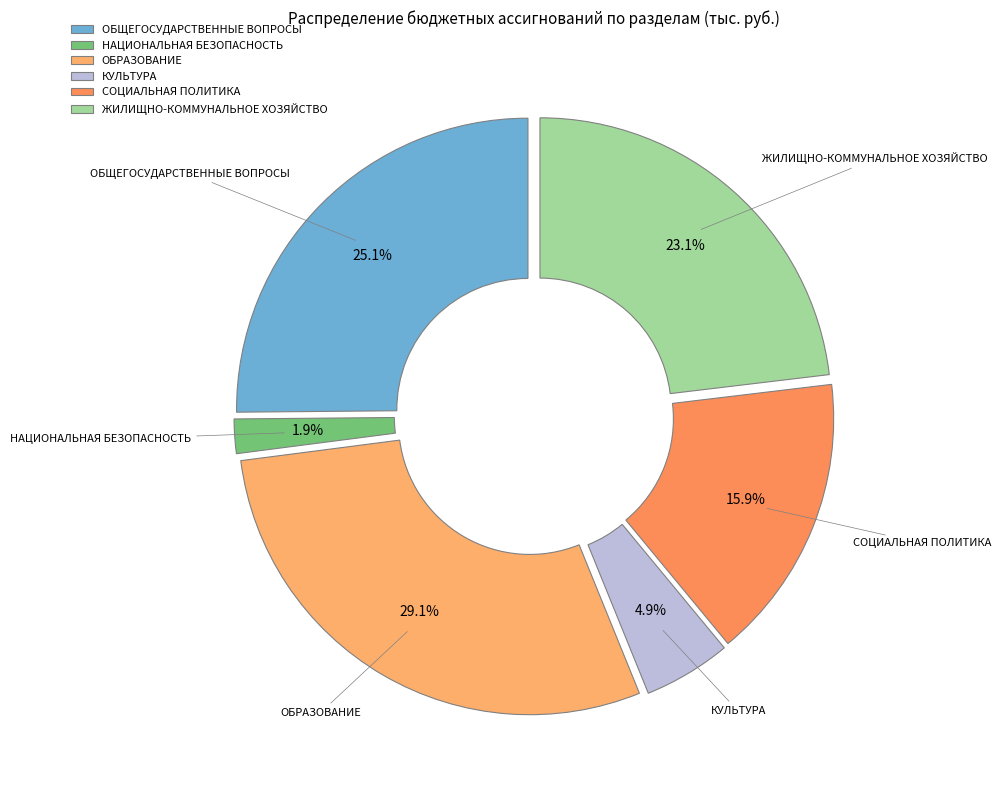

To the nearest percent, what portion does СОЦИАЛЬНАЯ ПОЛИТИКА represent?

16%